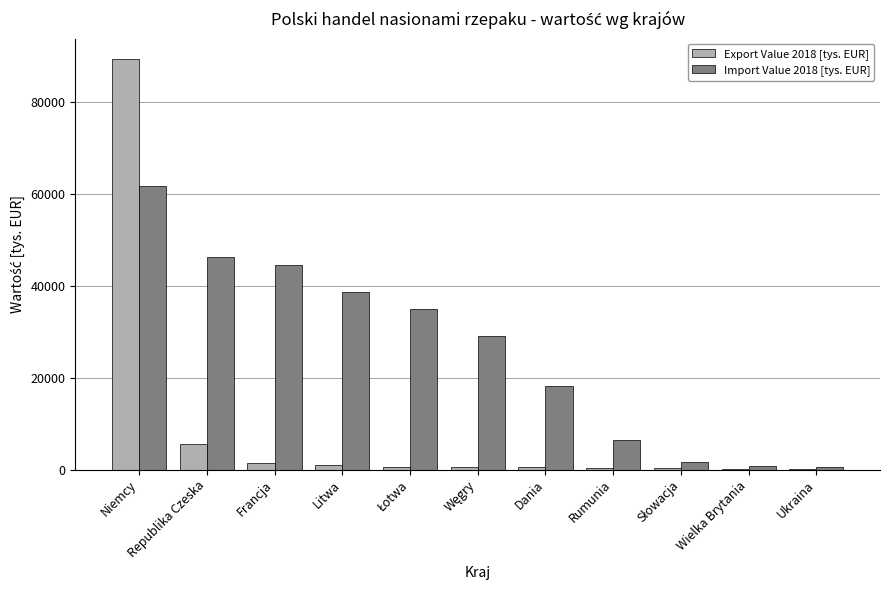

What is the sum of all Import Value 2018 [tys. EUR] values?

282929.6